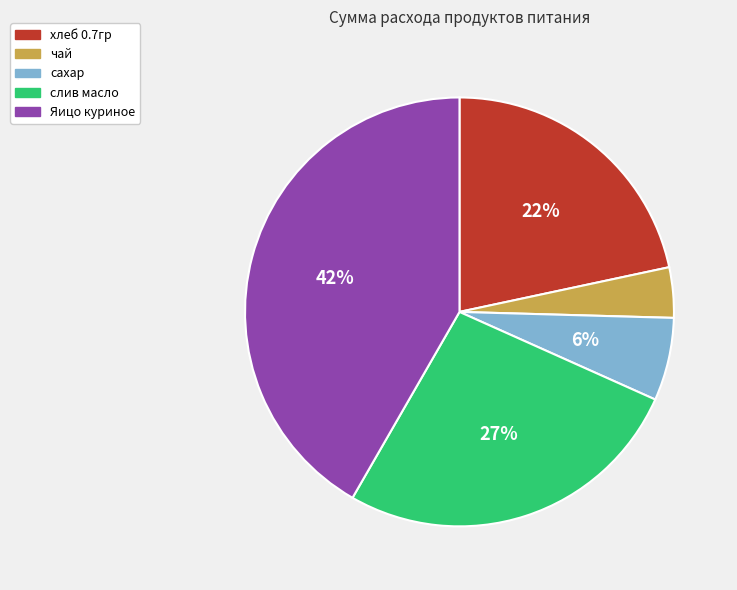

Is there any slice that represents more than half of the pie?

No